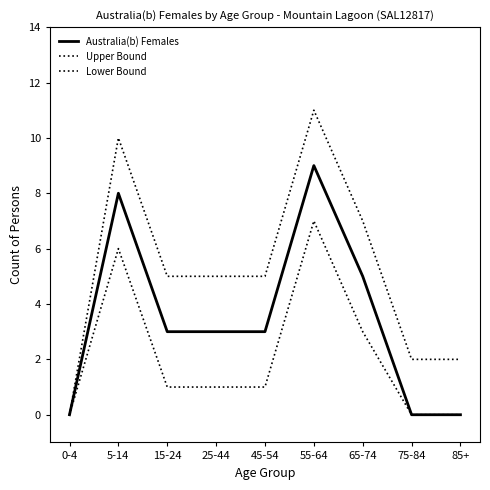

Reading left to right, transcribe all the data shown in this chart.

Australia(b) Females: 0	8	3	3	3	9	5	0	0
Upper Bound: 0	10	5	5	5	11	7	2	2
Lower Bound: 0	6	1	1	1	7	3	0	0